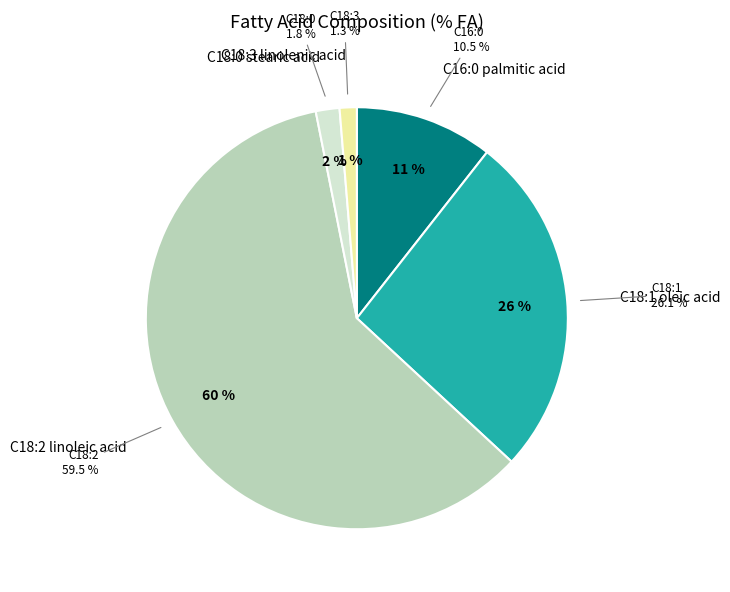

Count the number of slices in the pie.

5